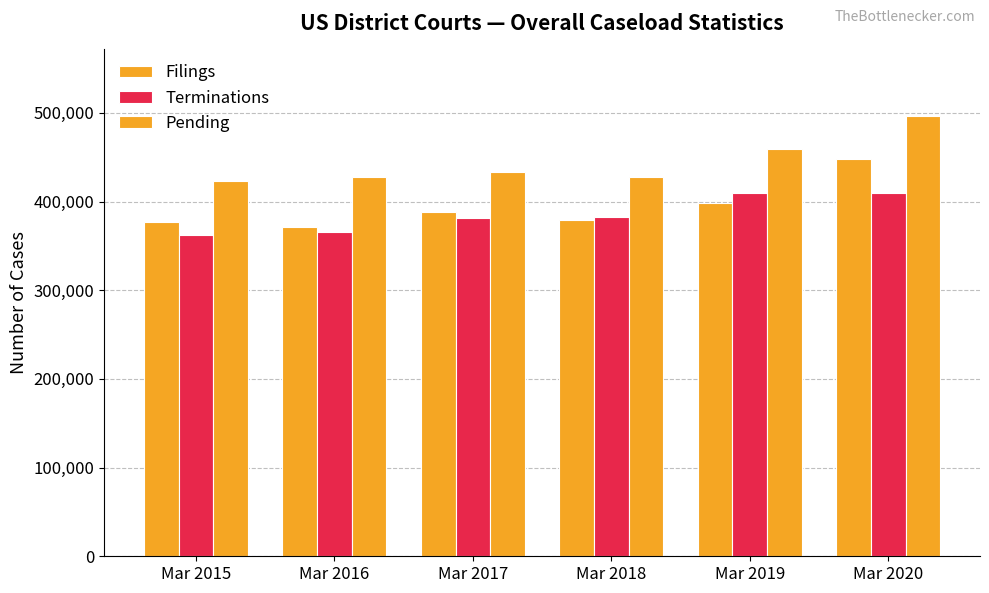

What is the value of the Filings bar at the 4th from the left?

379581